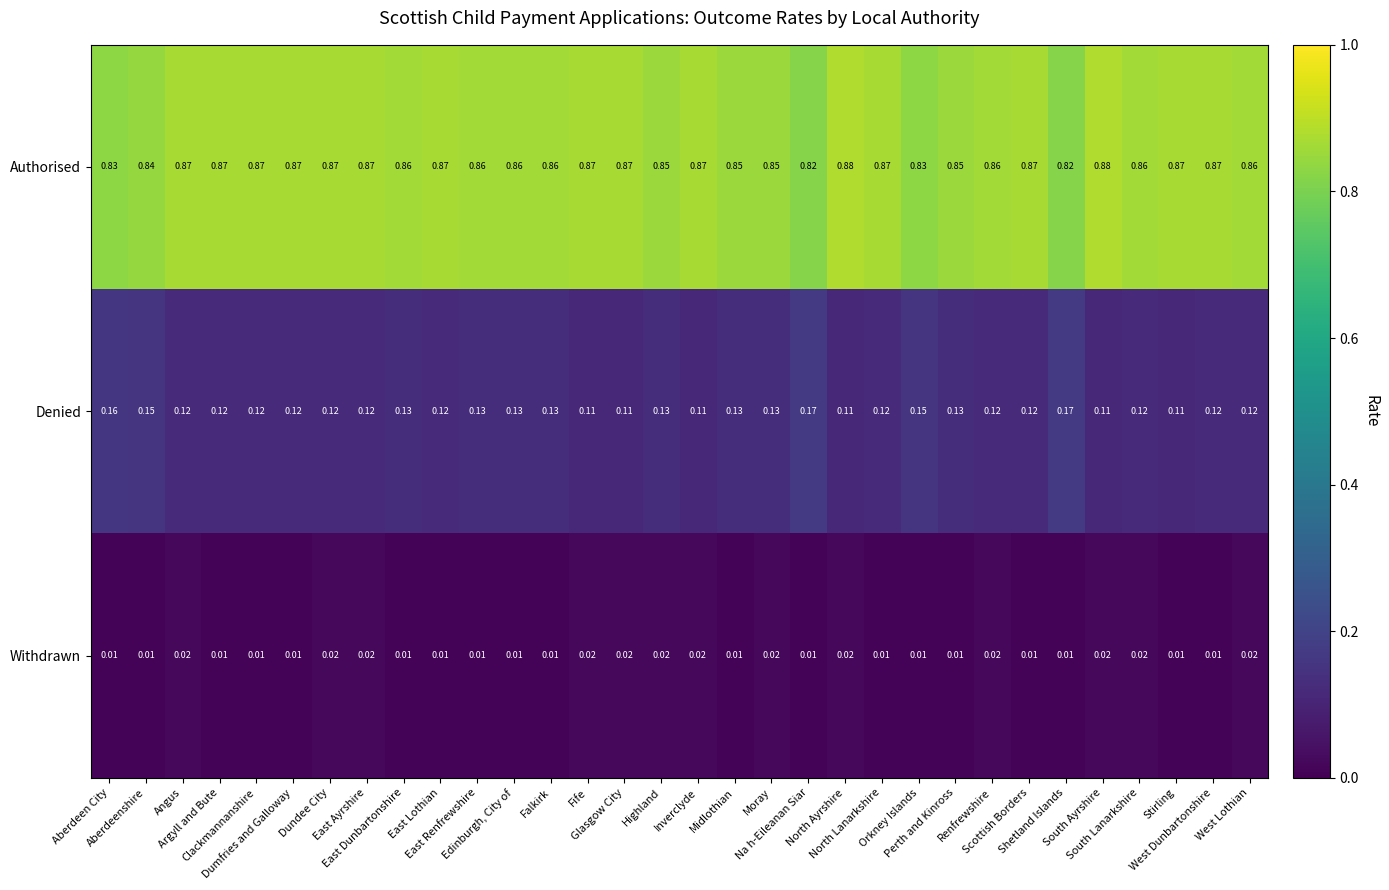

Rank the series at Renfrewshire from lowest to highest value.

Withdrawn, Denied, Authorised